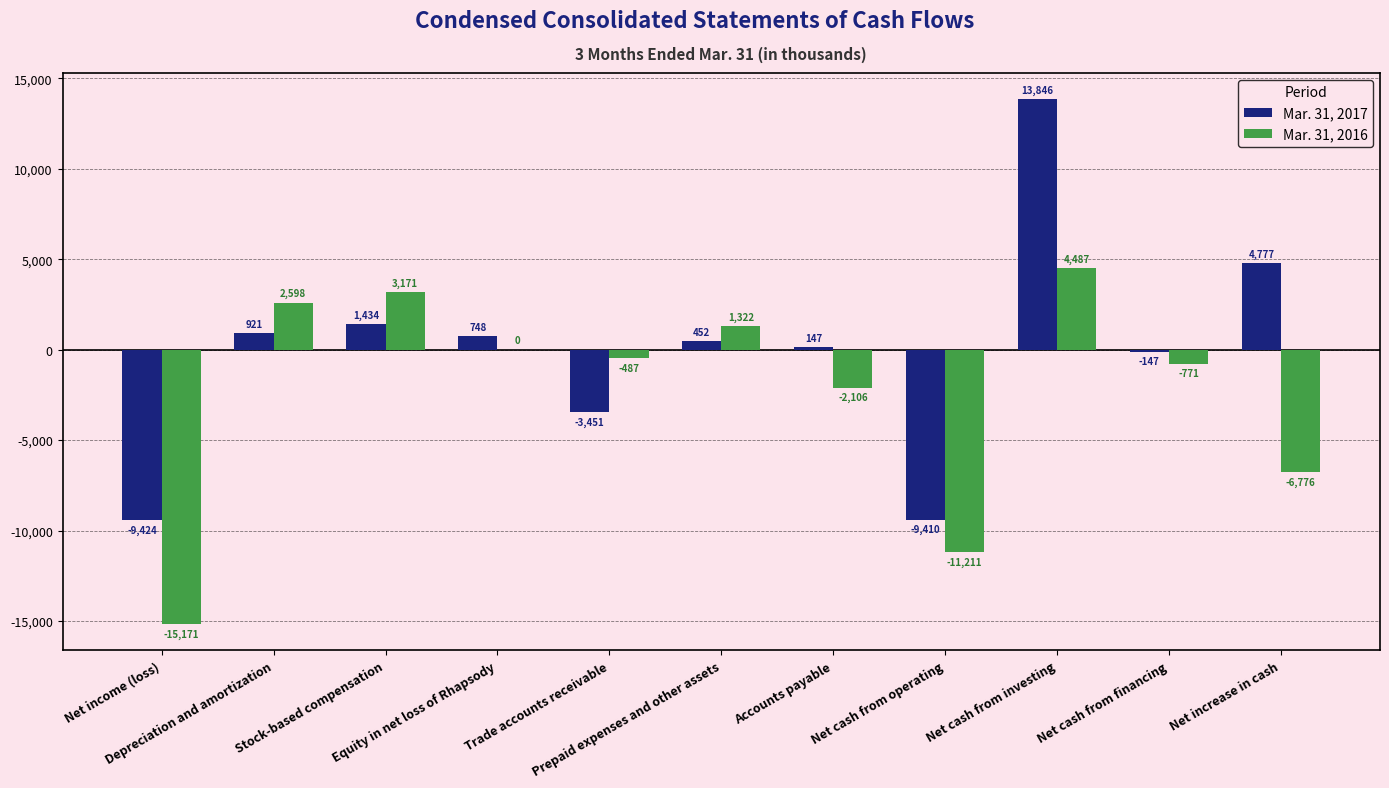

What is the sum of all Mar. 31, 2017 values?

-107